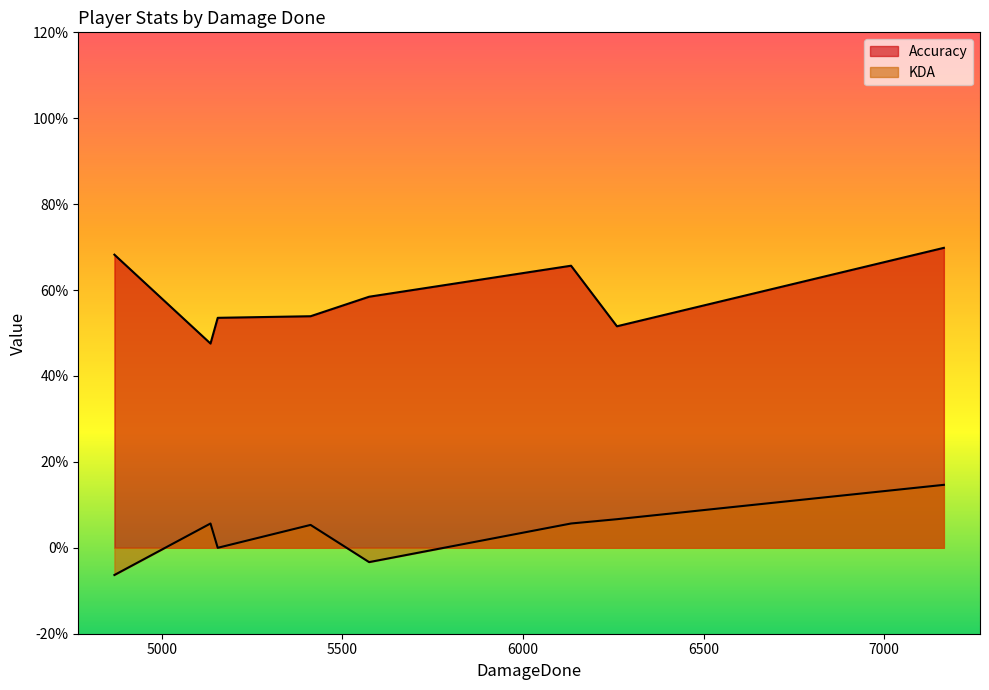

What is the average value of the KDA series?

3.5